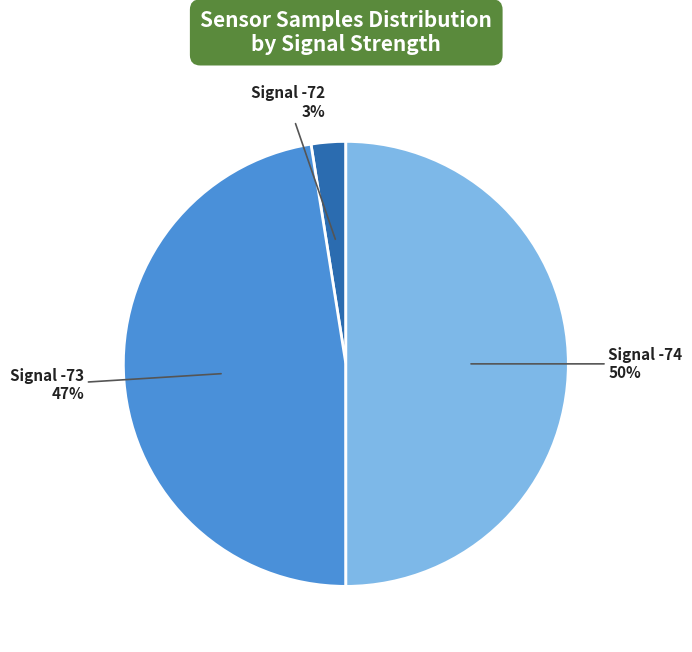

Between Signal -73 and Signal -72, which is larger?

Signal -73